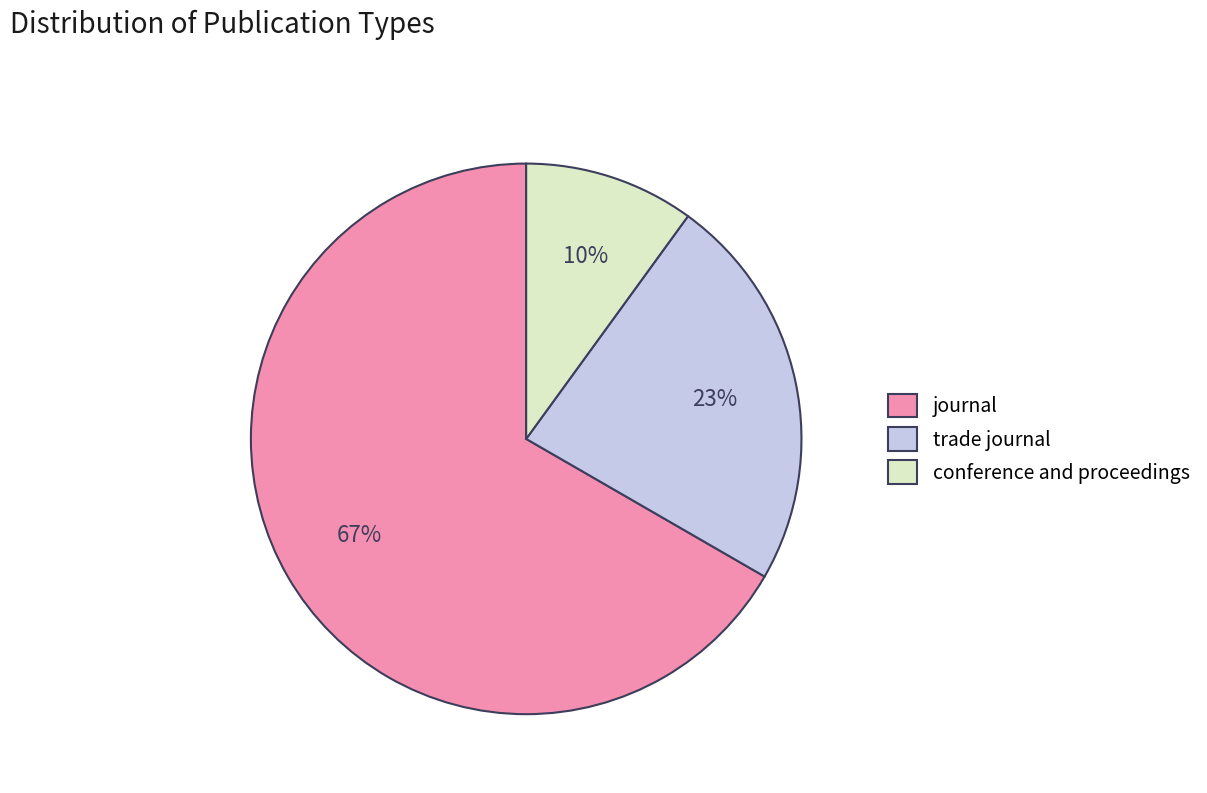

Which has a higher value, conference and proceedings or trade journal?

trade journal